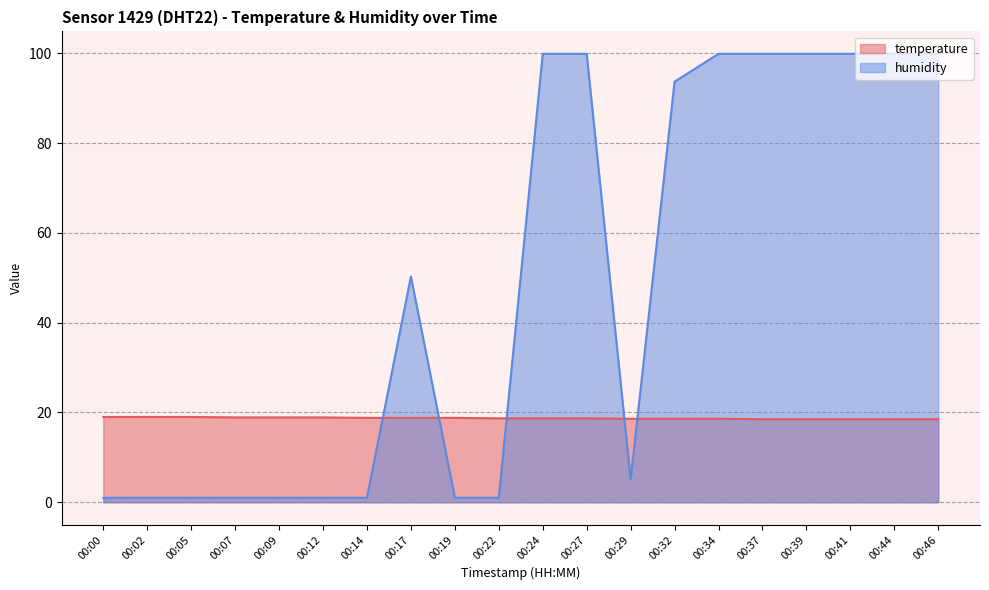

True or false: temperature has more than 1 points higher than both neighbors.

False